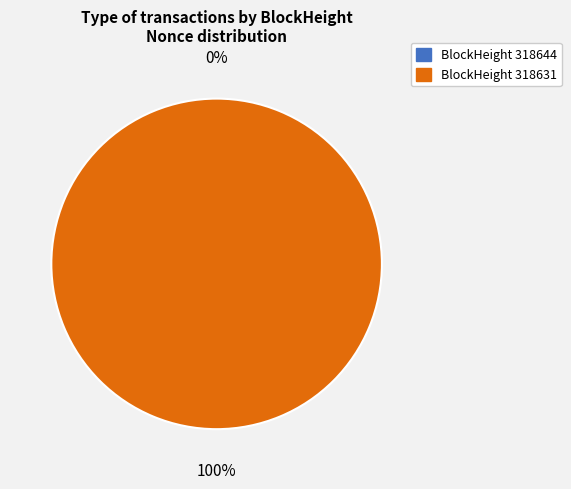

To the nearest percent, what is the combined percentage of 318631 and 318644?

100%